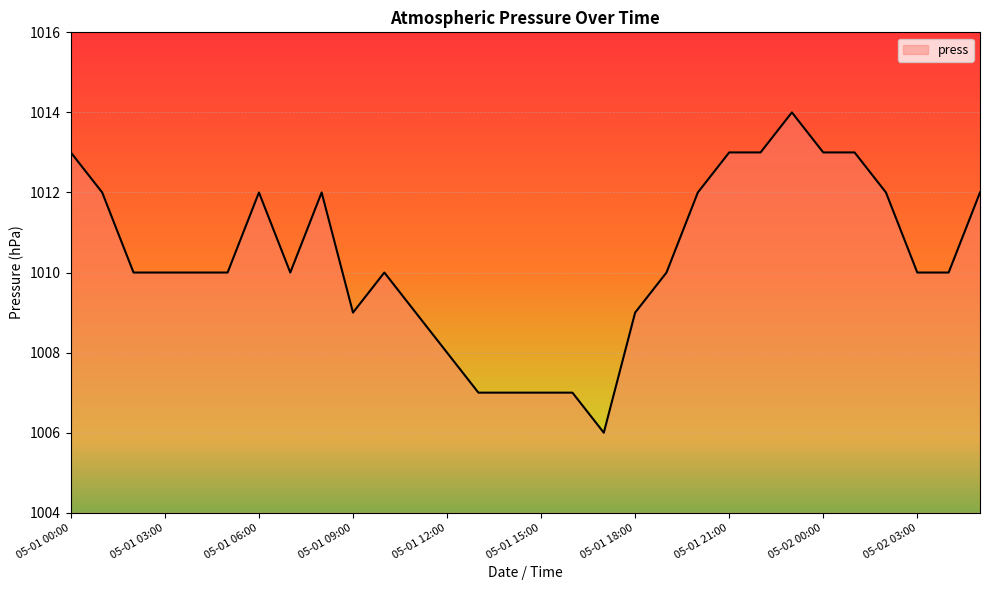

What is the minimum value shown in the chart?

1006